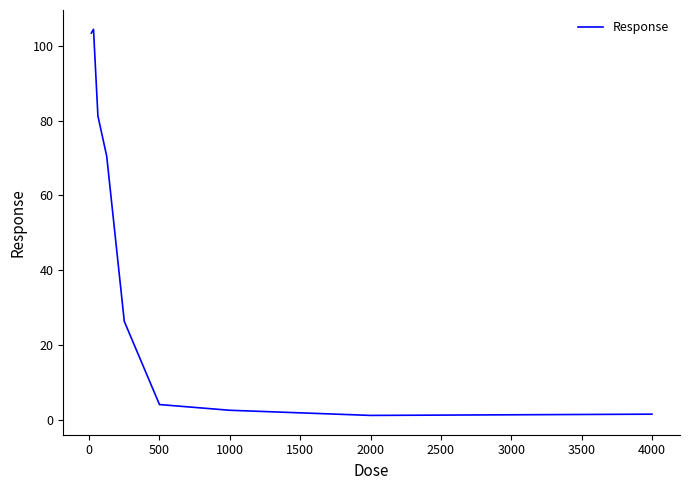

What is the average value?

43.9